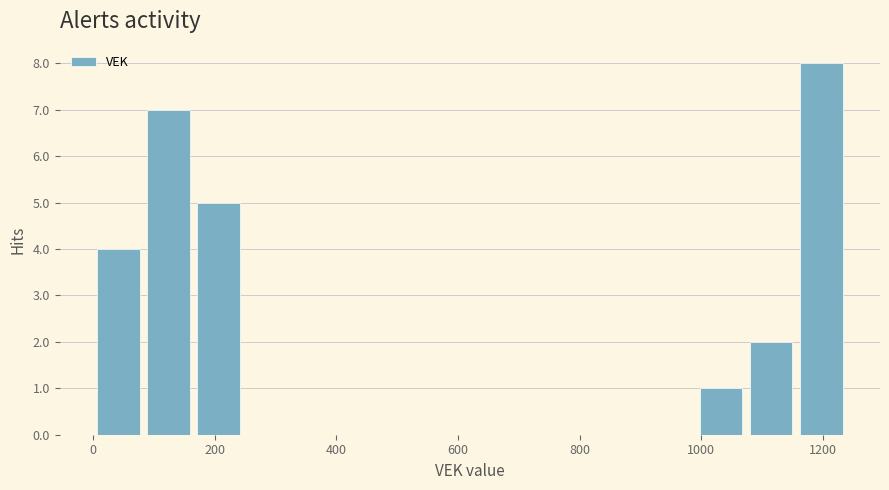

Reading left to right, list every bar in this chart as the range it spans on the x-axis followed by its height. Neither the bar edges nor the heights are printed on the chart, so give them approximately, as read against the axes.

0 to 80: 4
80 to 160: 7
160 to 240: 5
240 to 340: 0
340 to 420: 0
420 to 500: 0
500 to 580: 0
580 to 660: 0
660 to 740: 0
740 to 820: 0
820 to 900: 0
900 to 1000: 0
1000 to 1080: 1
1080 to 1160: 2
1160 to 1240: 8